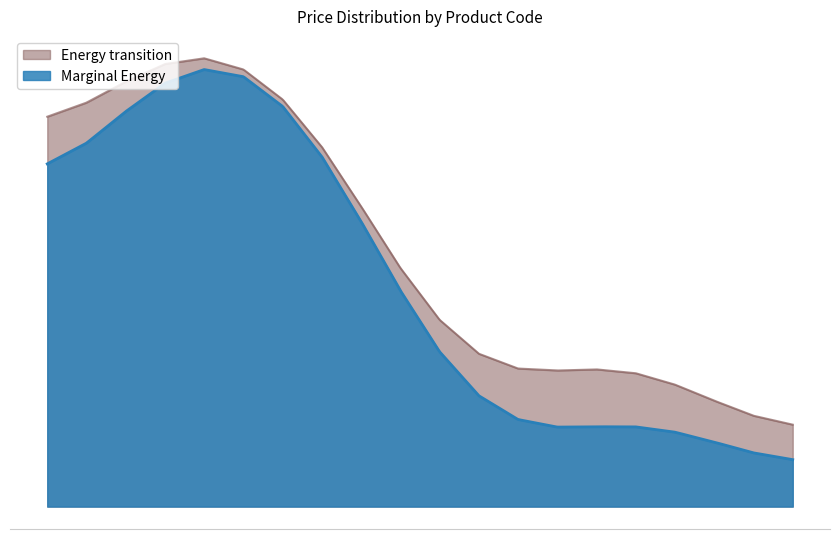

Rank the series by their maximum value, from lowest to highest.

Marginal Energy, Energy transition